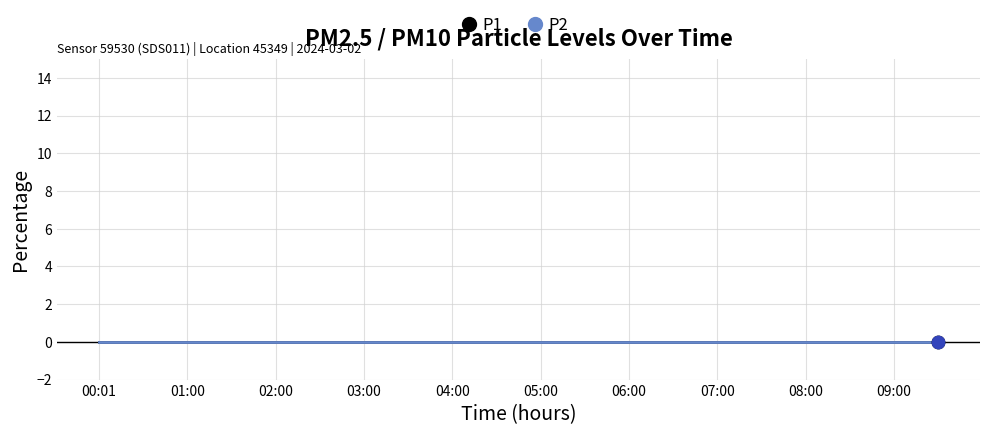

Is the value of P2 at 06:00 greater than the value of P1 at 06:30?

No